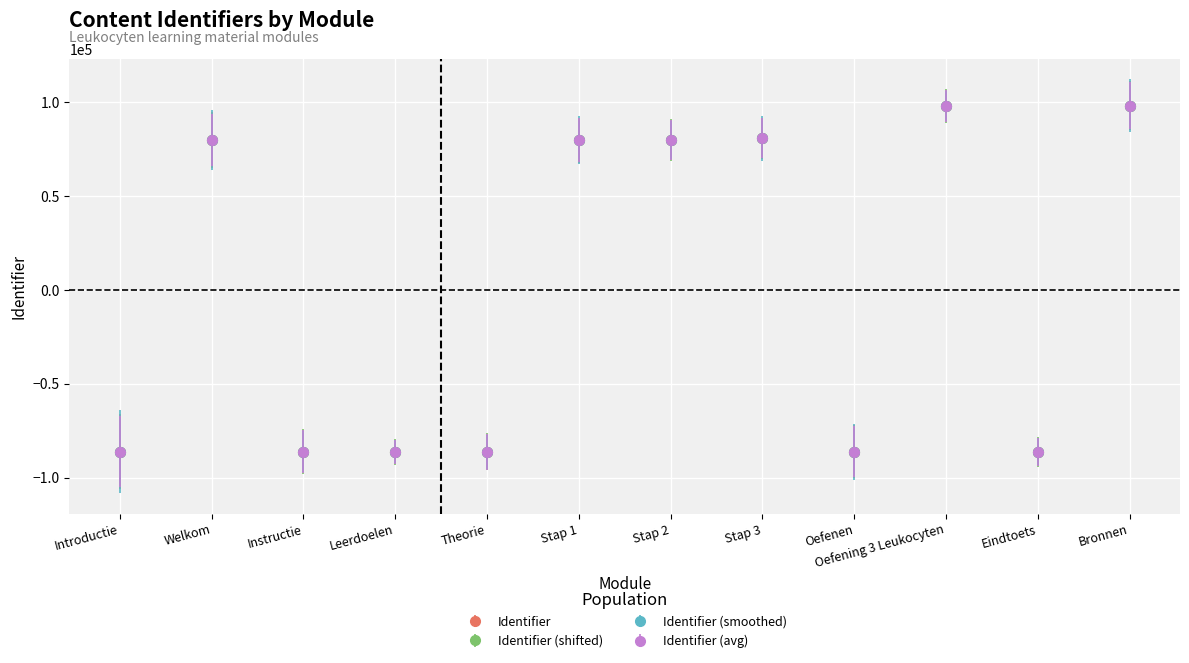

Is this an area chart (filled region under the line)?

No